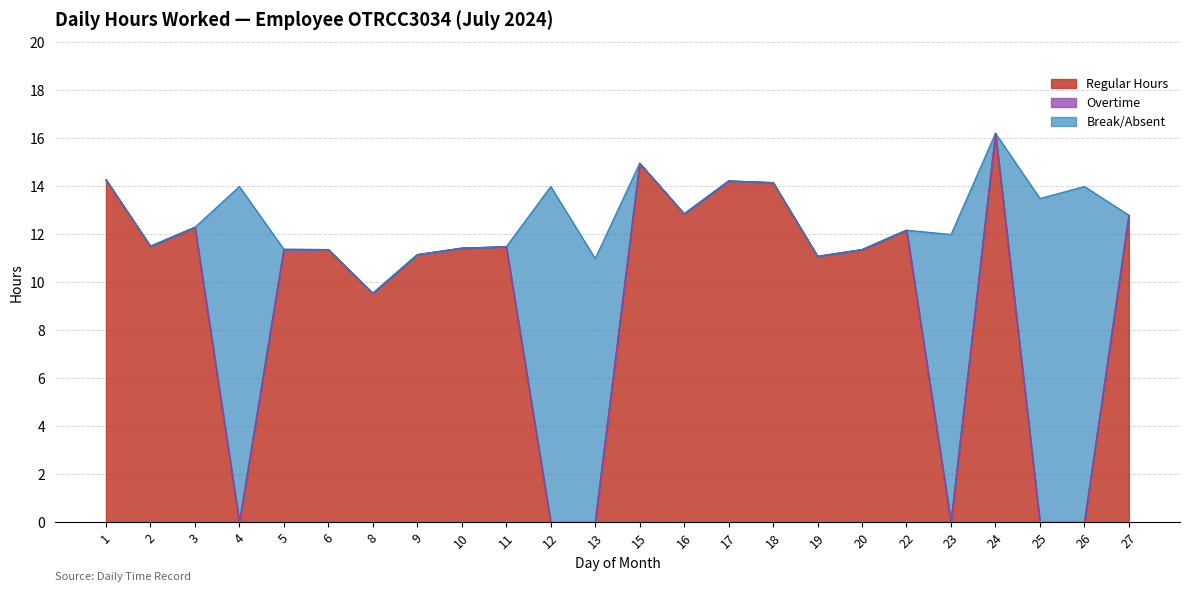

What is the sum of the Regular Hours values at 20 and 18?

25.5